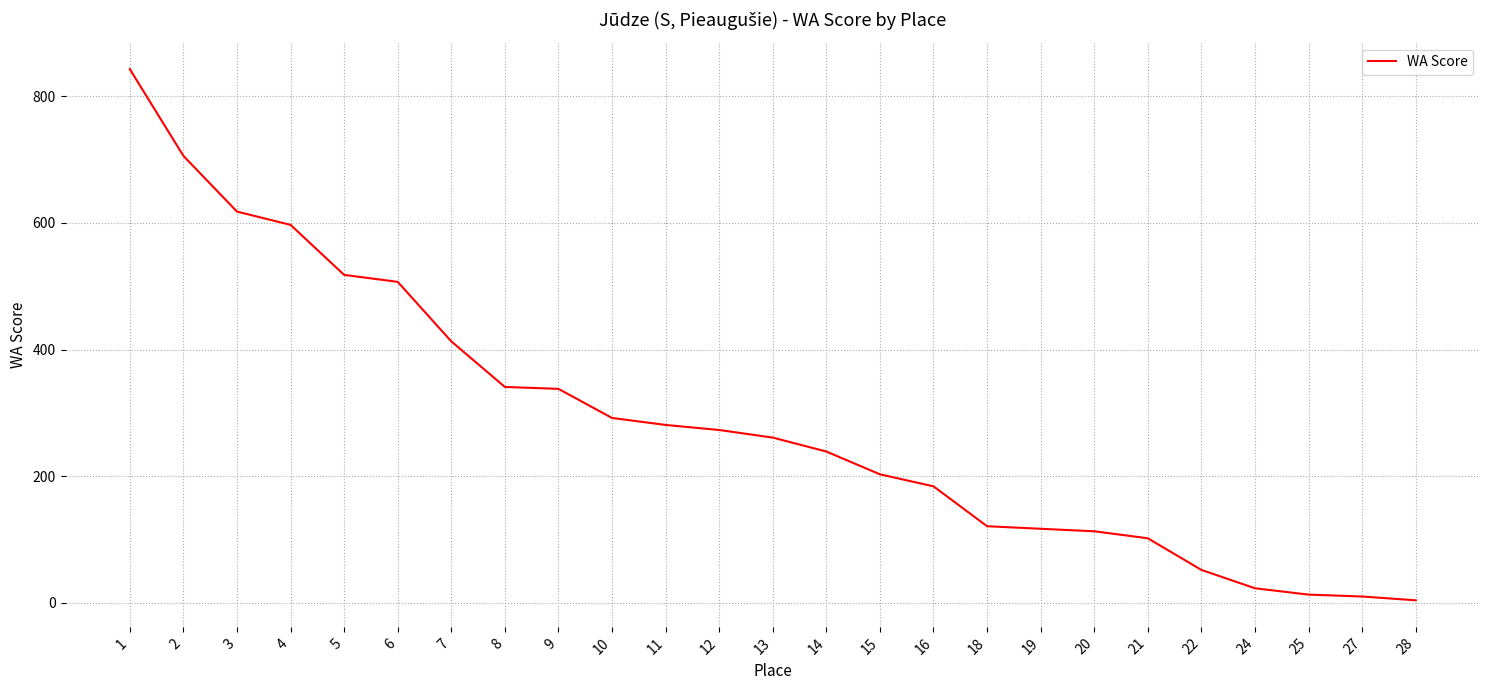

At which label is the value closest to 423?

7